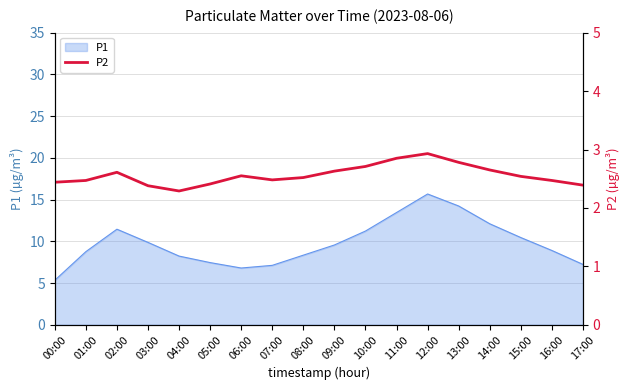

What is the minimum value for P1?

5.3